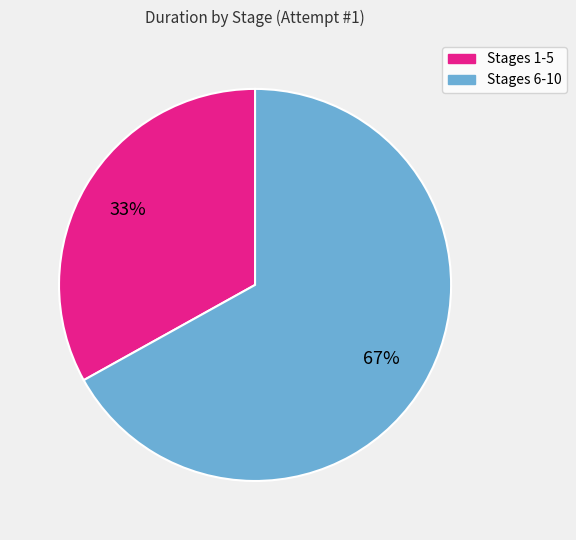

Count the number of slices in the pie.

2